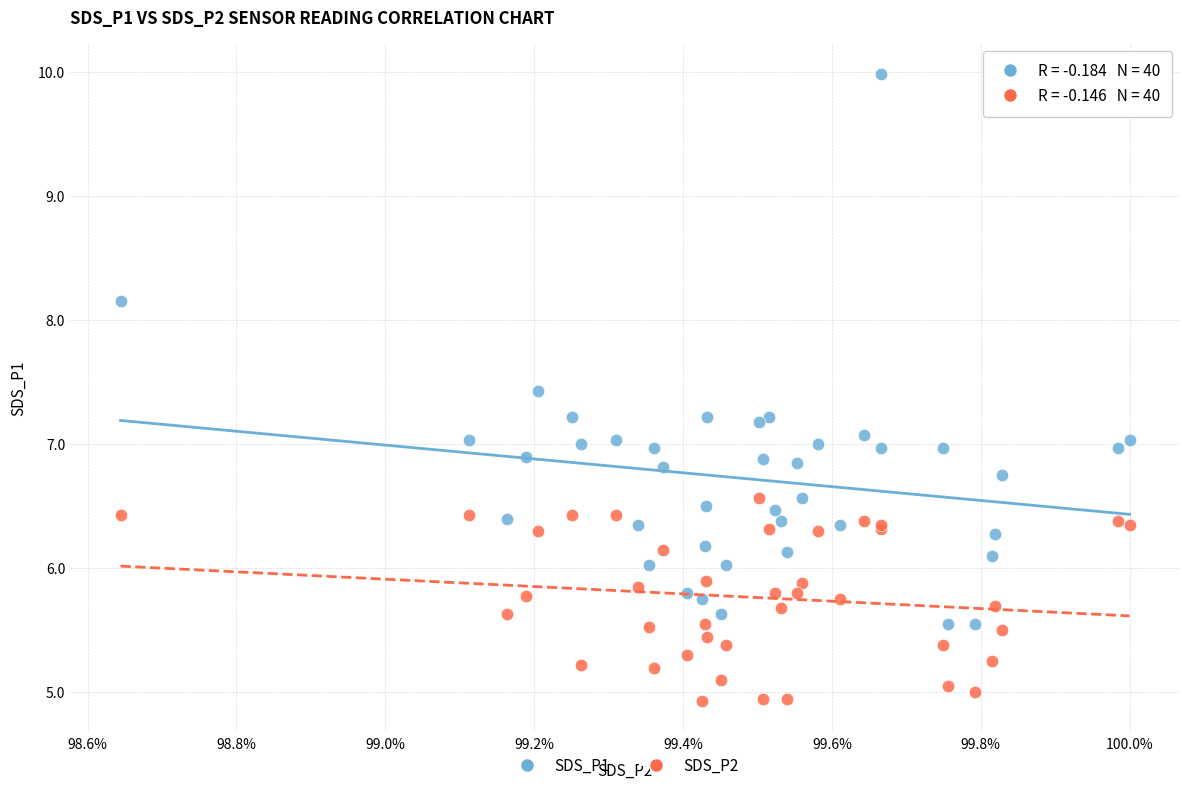

Which series reaches the minimum Y coordinate?

SDS_P2